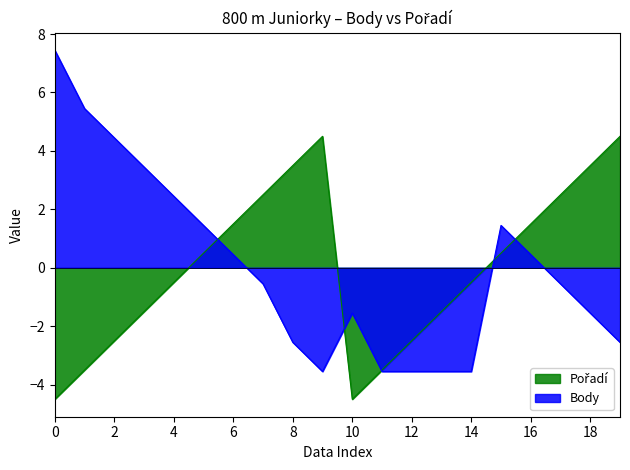

Does the chart have visible grid lines?

No